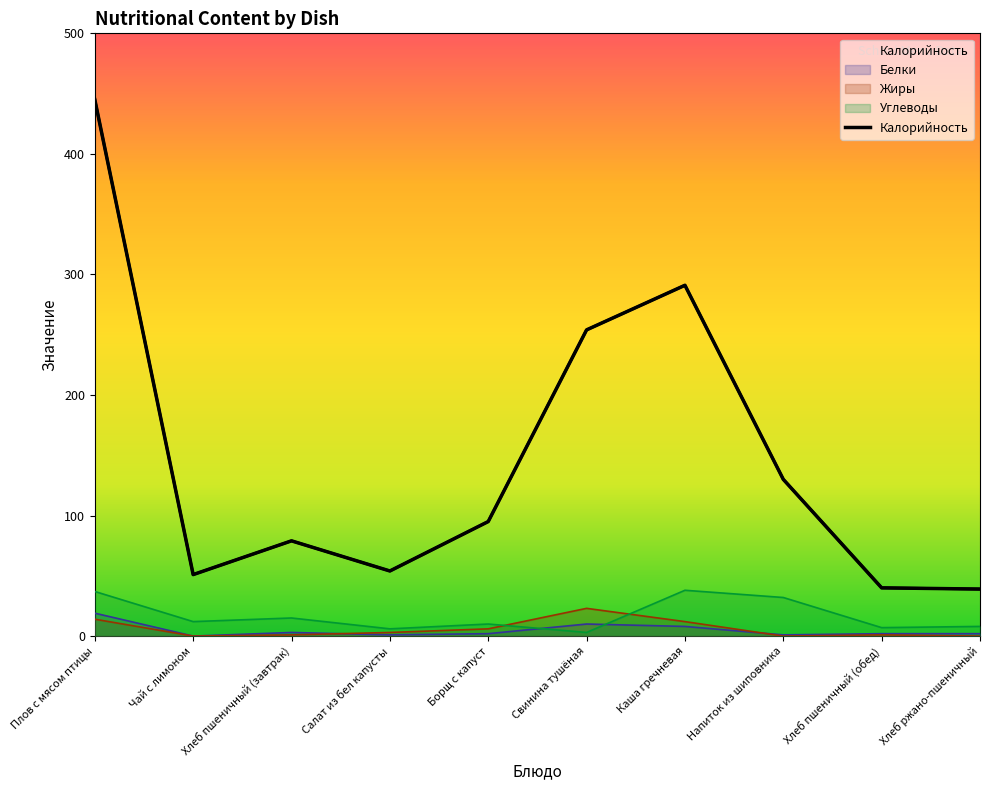

The chart shows a value of 54 at Салат из бел капусты. True or false?

True